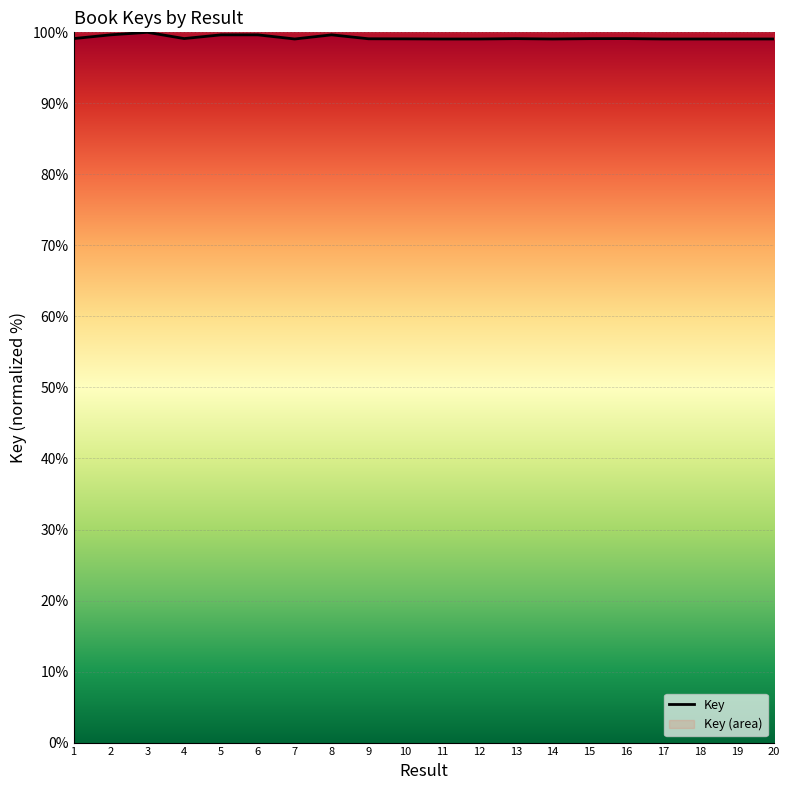

List the labels in order of value, largest first.

3, 8, 5, 6, 2, 4, 1, 16, 13, 15, 9, 10, 20, 17, 19, 7, 18, 12, 14, 11